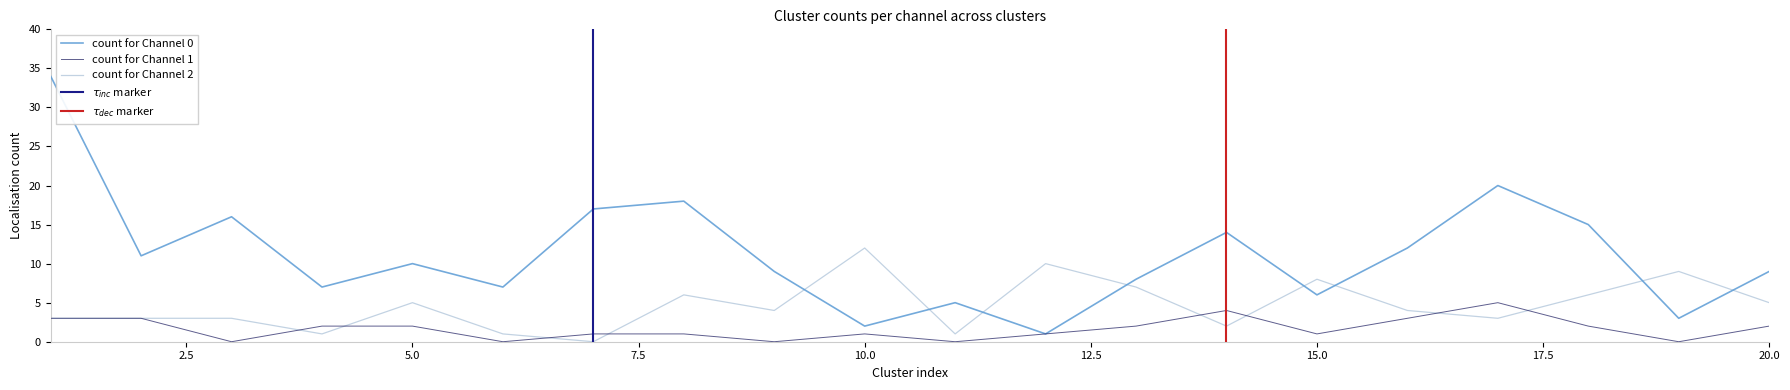

Reading left to right, list all the values displayed in this chart.

count for Channel 0: 1=34	2=11	3=16	4=7	5=10	6=7	7=17	8=18	9=9	10=2	11=5	12=1	13=8	14=14	15=6	16=12	17=20	18=15	19=3	20=9
count for Channel 1: 1=3	2=3	3=0	4=2	5=2	6=0	7=1	8=1	9=0	10=1	11=0	12=1	13=2	14=4	15=1	16=3	17=5	18=2	19=0	20=2
count for Channel 2: 1=3	2=3	3=3	4=1	5=5	6=1	7=0	8=6	9=4	10=12	11=1	12=10	13=7	14=2	15=8	16=4	17=3	18=6	19=9	20=5